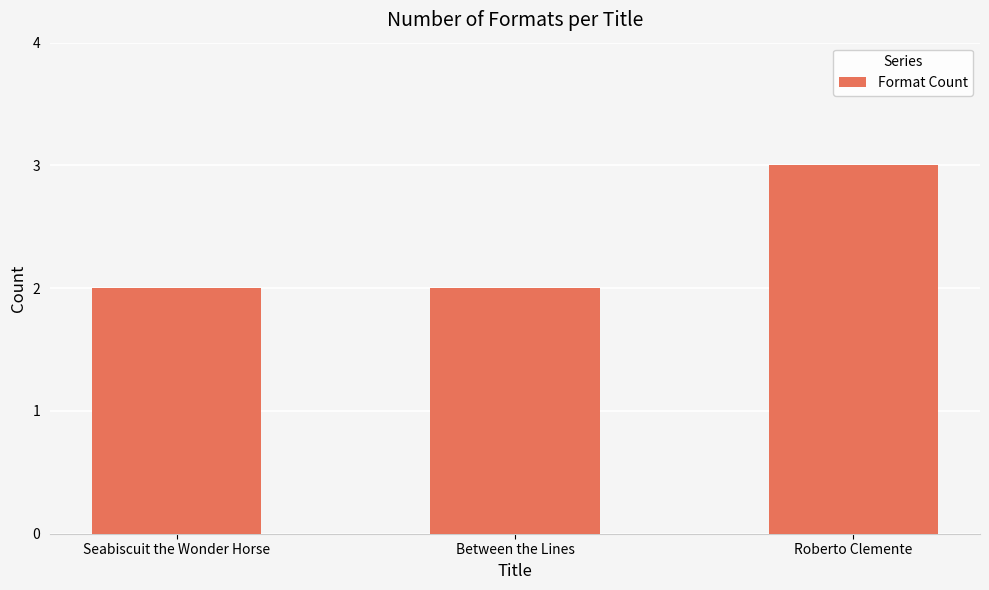

What is the sum of the values at Seabiscuit the Wonder Horse and Between the Lines?

4